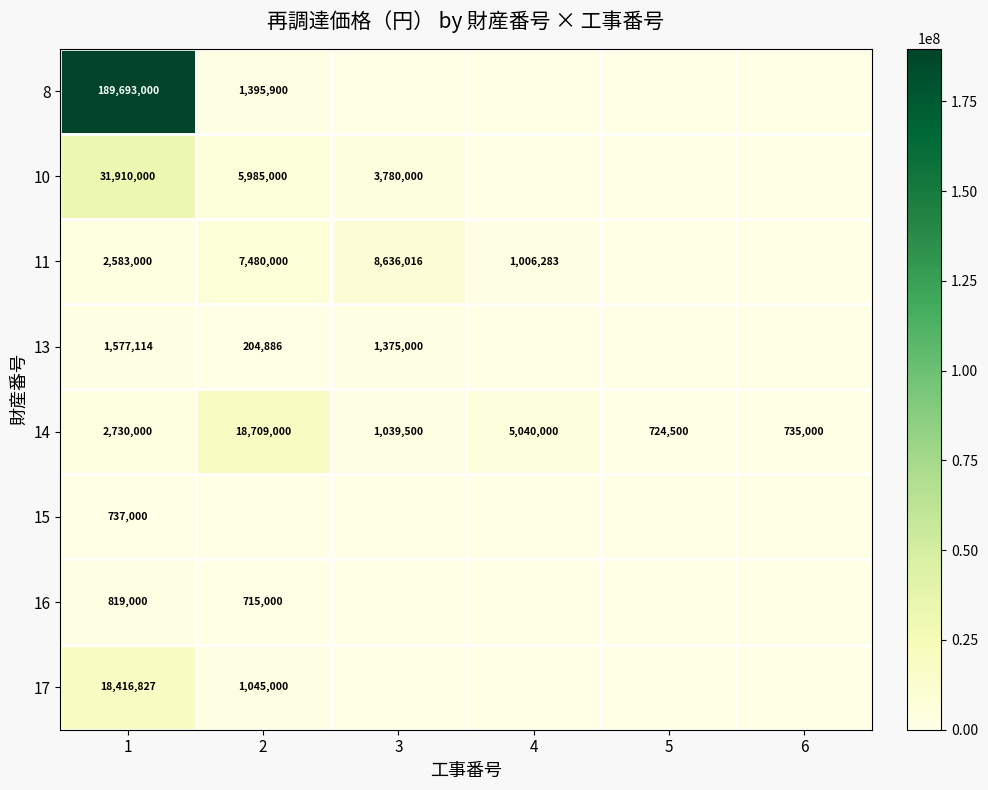

What is the difference between the highest and lowest values at 1?

188956000